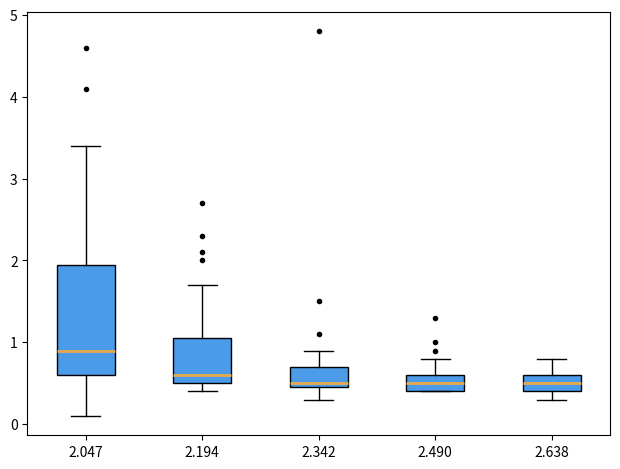

Which box is the tallest, from its lower edge to its upper edge?

2.047